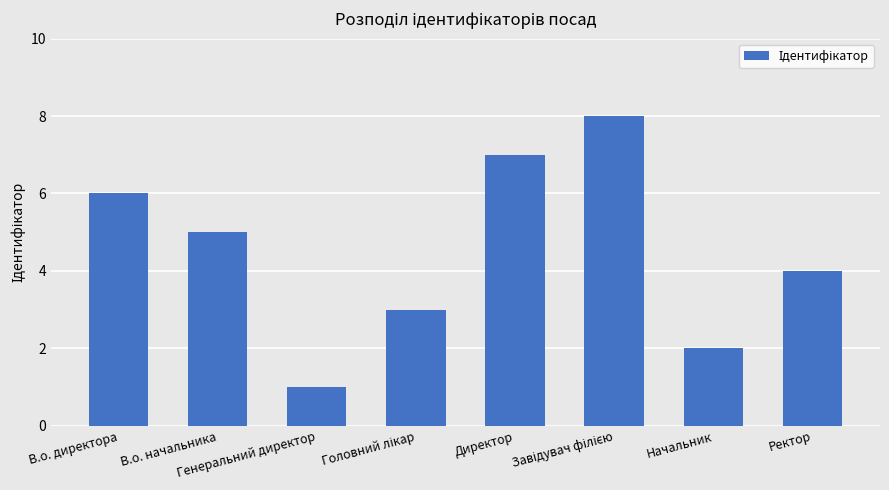

What is the label of the 1st bar from the left?

В.о. директора